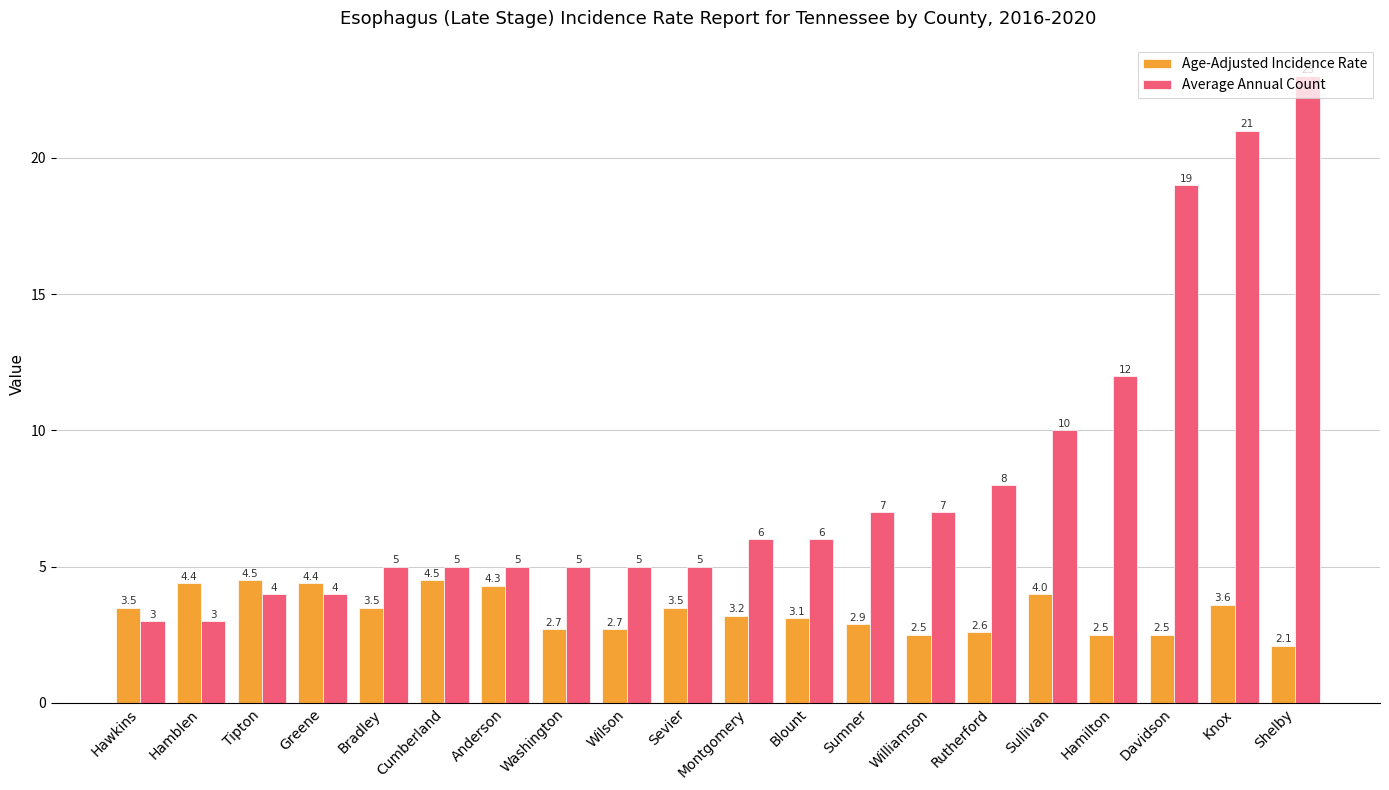

Reading left to right, list all the values displayed in this chart.

Age-Adjusted Incidence Rate: 3.5	4.4	4.5	4.4	3.5	4.5	4.3	2.7	2.7	3.5	3.2	3.1	2.9	2.5	2.6	4.0	2.5	2.5	3.6	2.1
Average Annual Count: 3.0	3.0	4.0	4.0	5.0	5.0	5.0	5.0	5.0	5.0	6.0	6.0	7.0	7.0	8.0	10.0	12.0	19.0	21.0	23.0